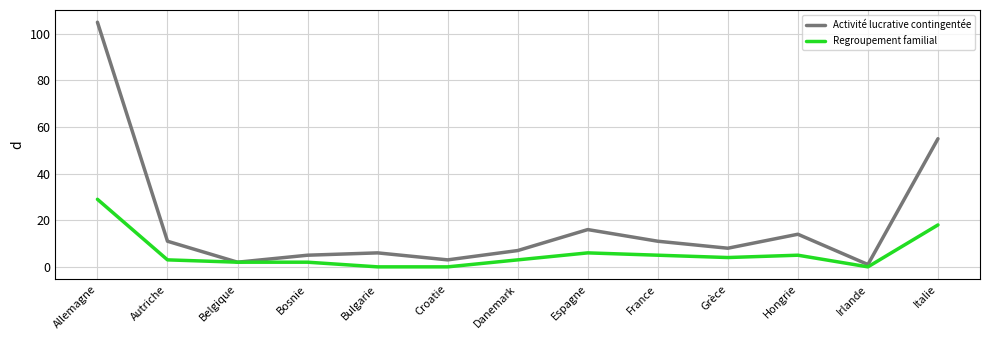

What position from the right is Grèce?

4